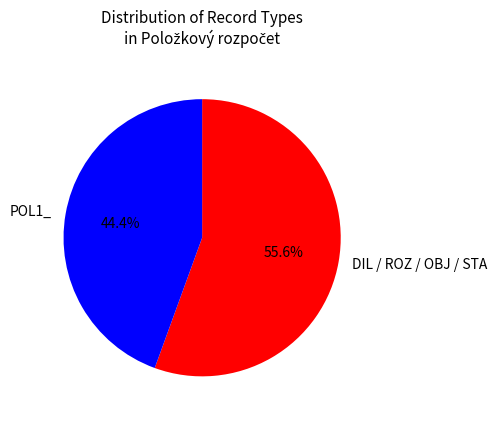

Between POL1_ and DIL / ROZ / OBJ / STA, which is larger?

DIL / ROZ / OBJ / STA